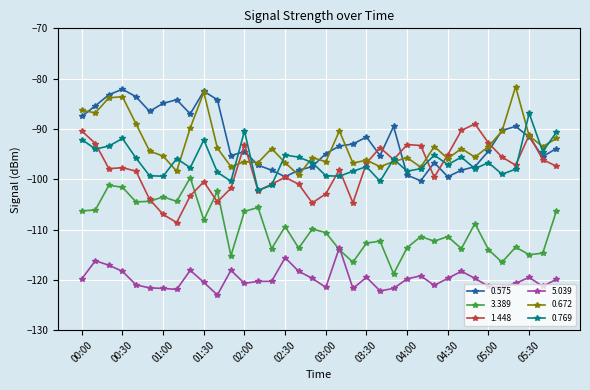

What is the sum of all 3.389 values?

-3952.5